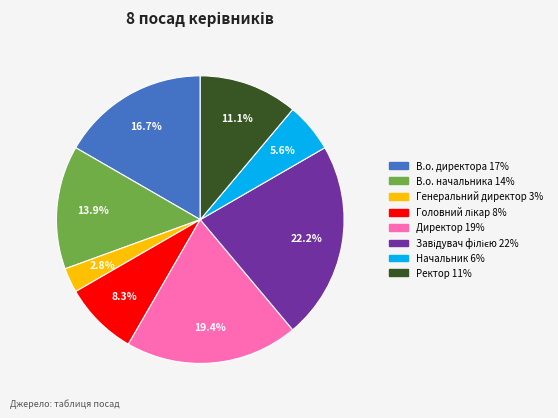

What is the smallest slice in the pie chart?

Генеральний директор